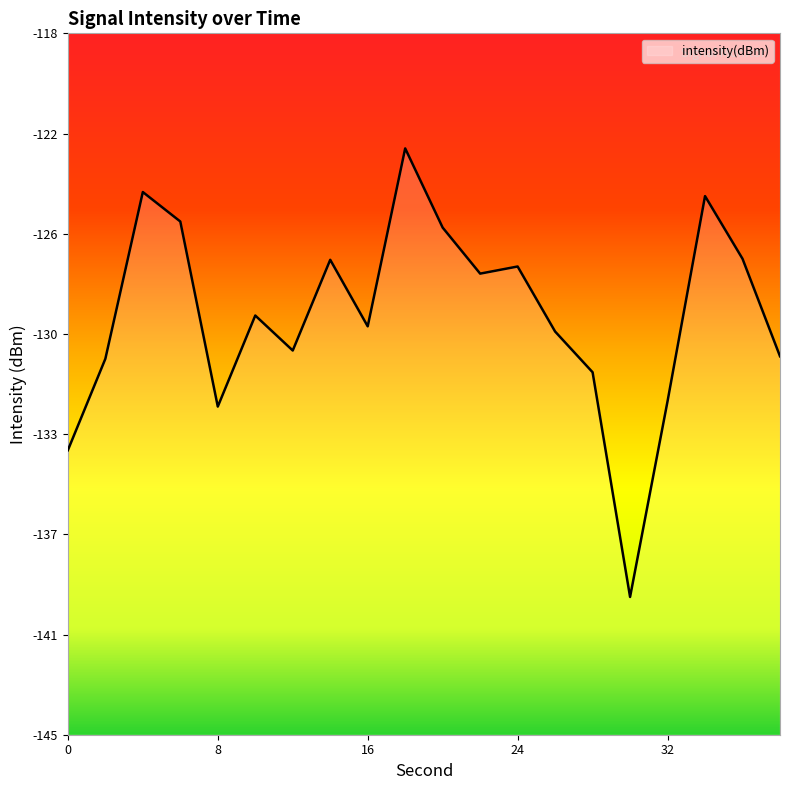

Reading left to right, extract all data points from this chart.

-134.0	-130.5	-124.1	-125.2	-132.4	-128.9	-130.2	-126.7	-129.3	-122.4	-125.5	-127.3	-127.0	-129.5	-131.0	-139.7	-132.2	-124.3	-126.7	-130.4